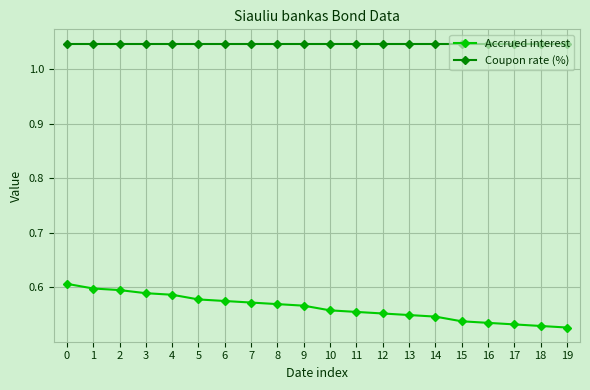

Rank the series by their maximum value, from highest to lowest.

Coupon rate (%), Accrued interest